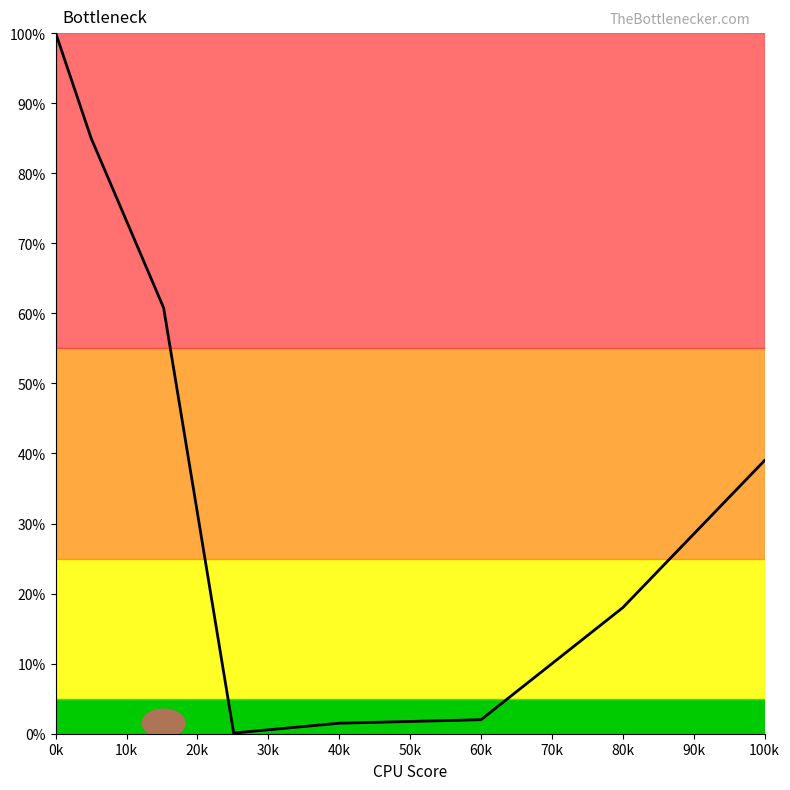

True or false: there are more than 1 points higher than both neighbors.

False